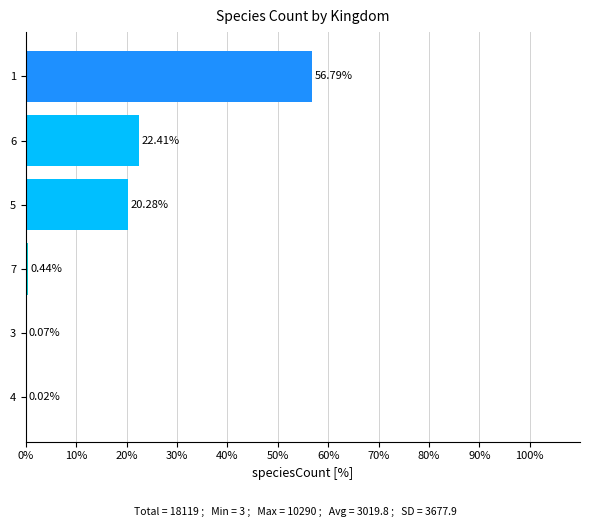

What is the change in value from 3 to 5?

+20.2